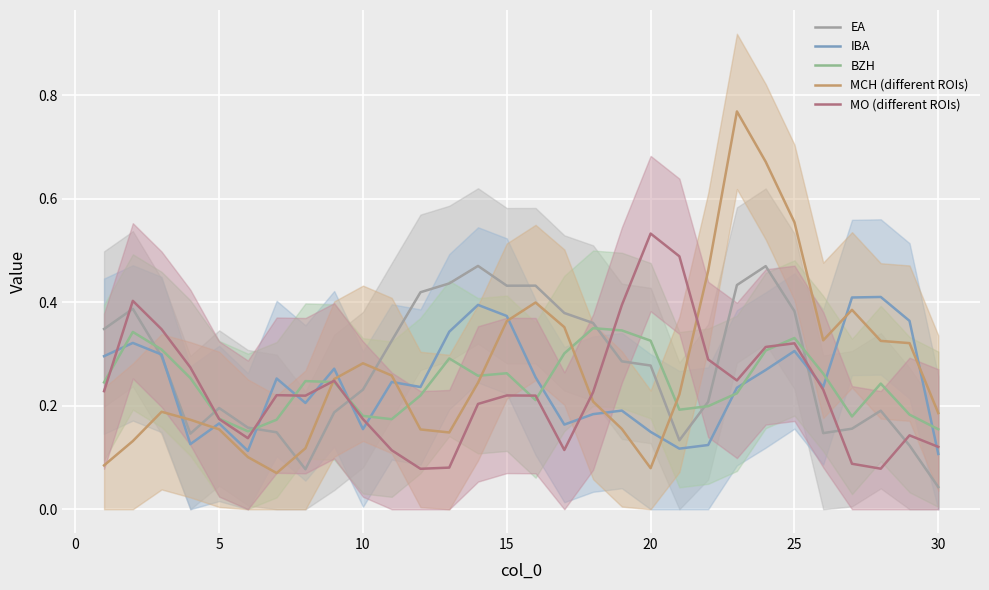

Which category has the lowest value in the EA series?

30